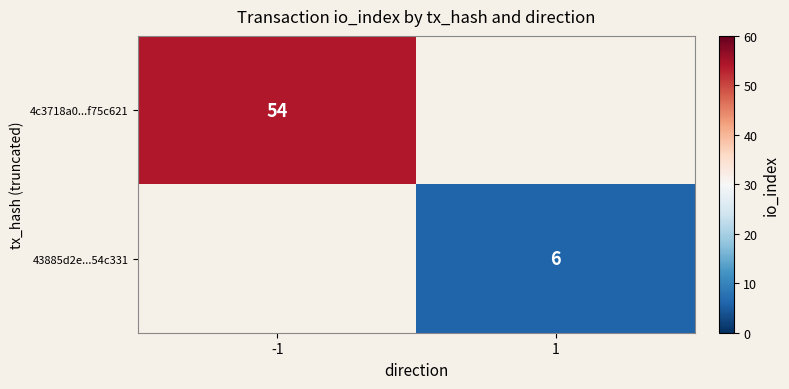

The 43885d2e...54c331 series shows 8 at 1. True or false?

False